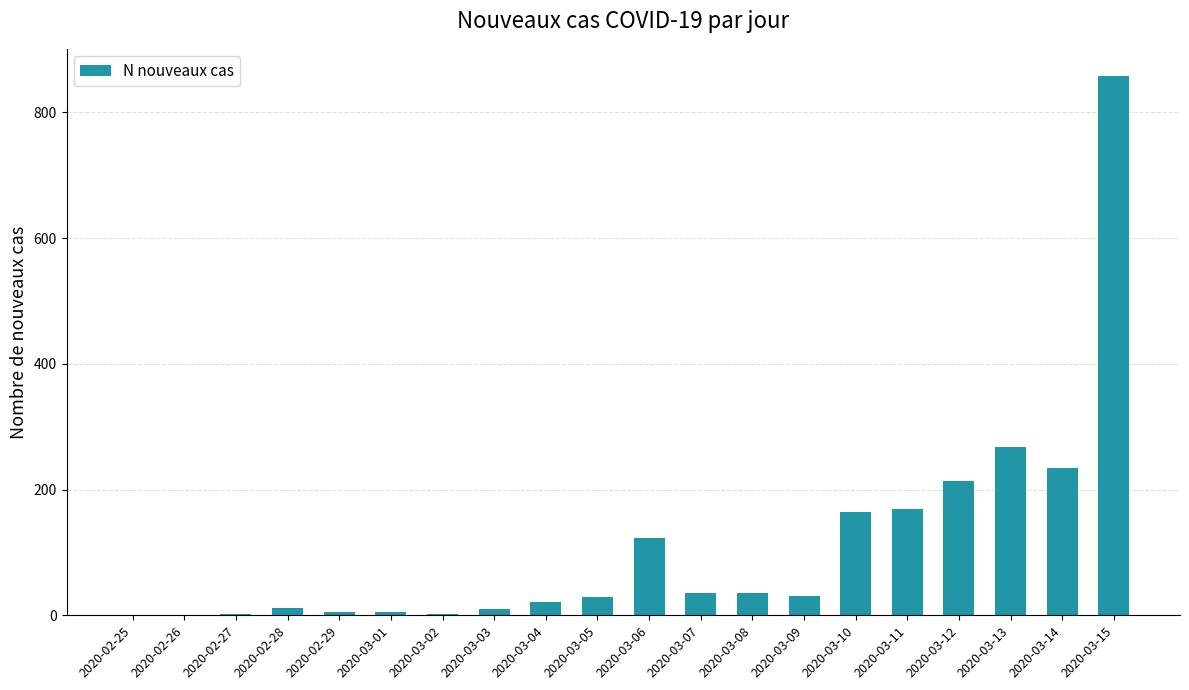

What is the maximum value shown in the chart?

858